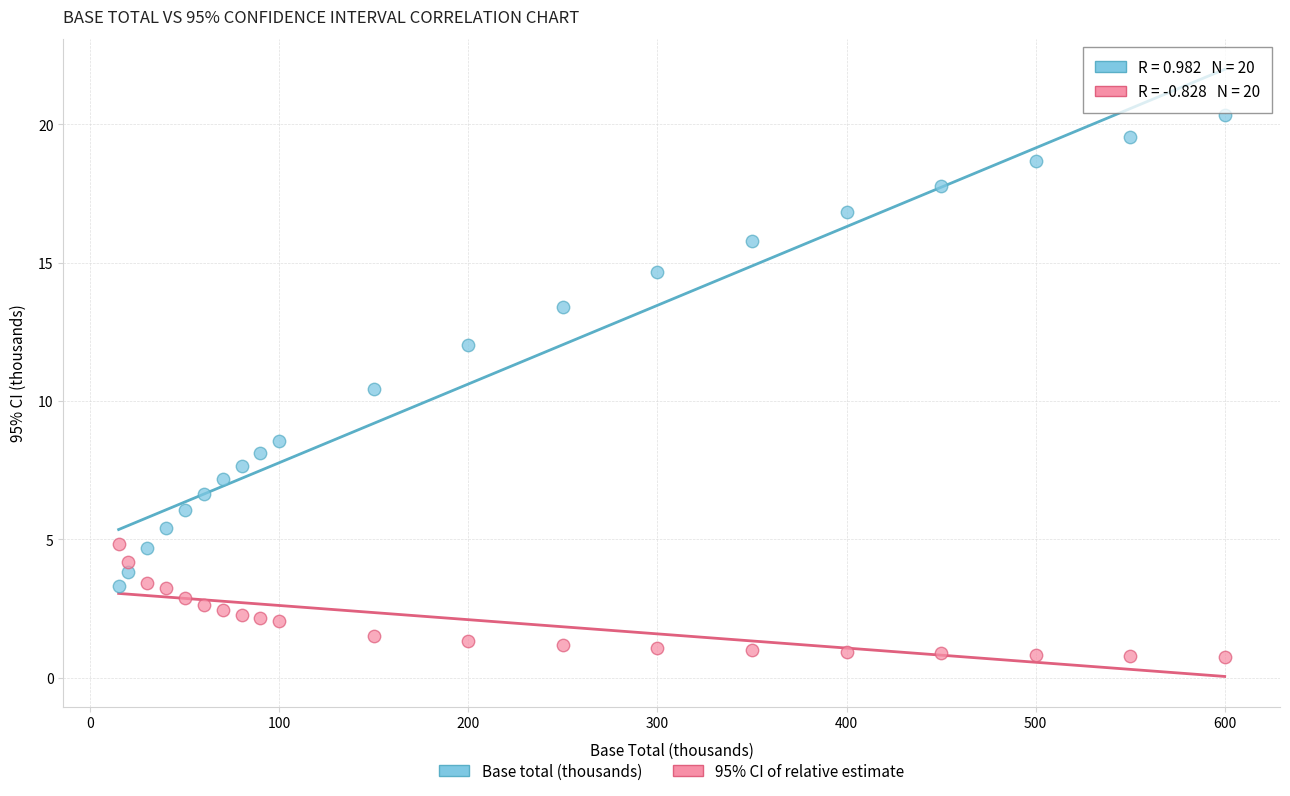

Across all data points, what is the range of Y values (max minus min)?

19.6